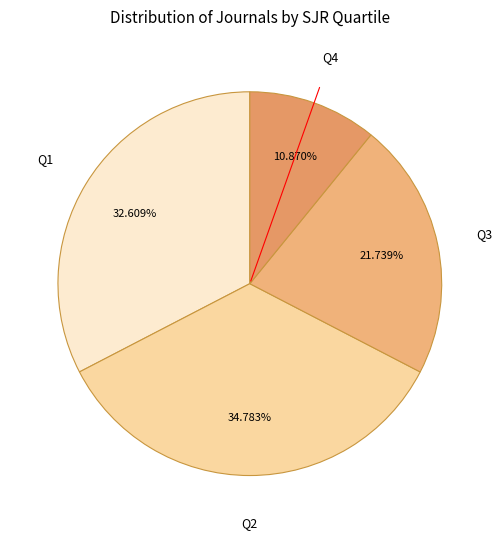

How many segments does this pie chart have?

4